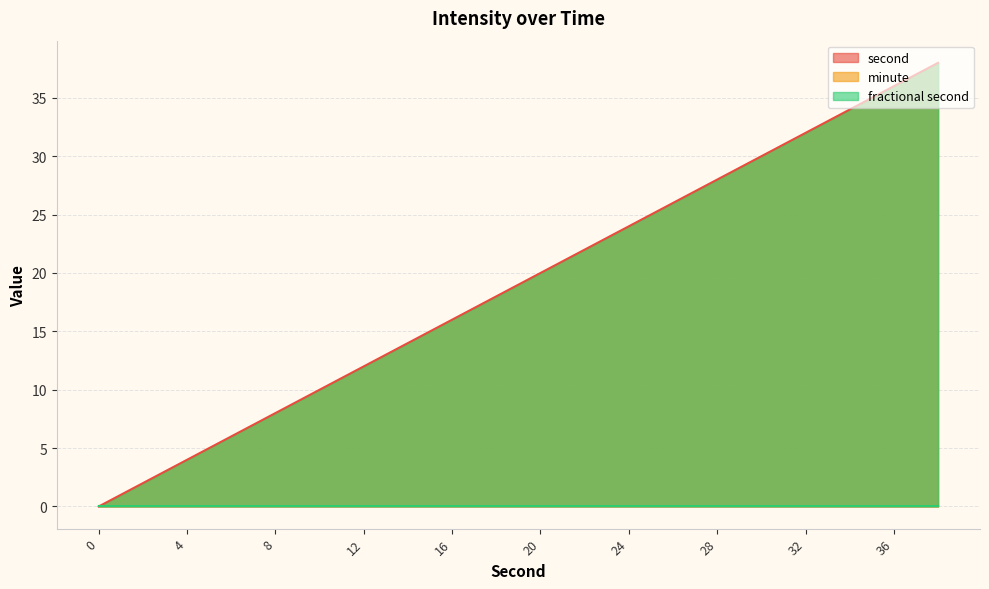

How many lines are shown in the chart?

1